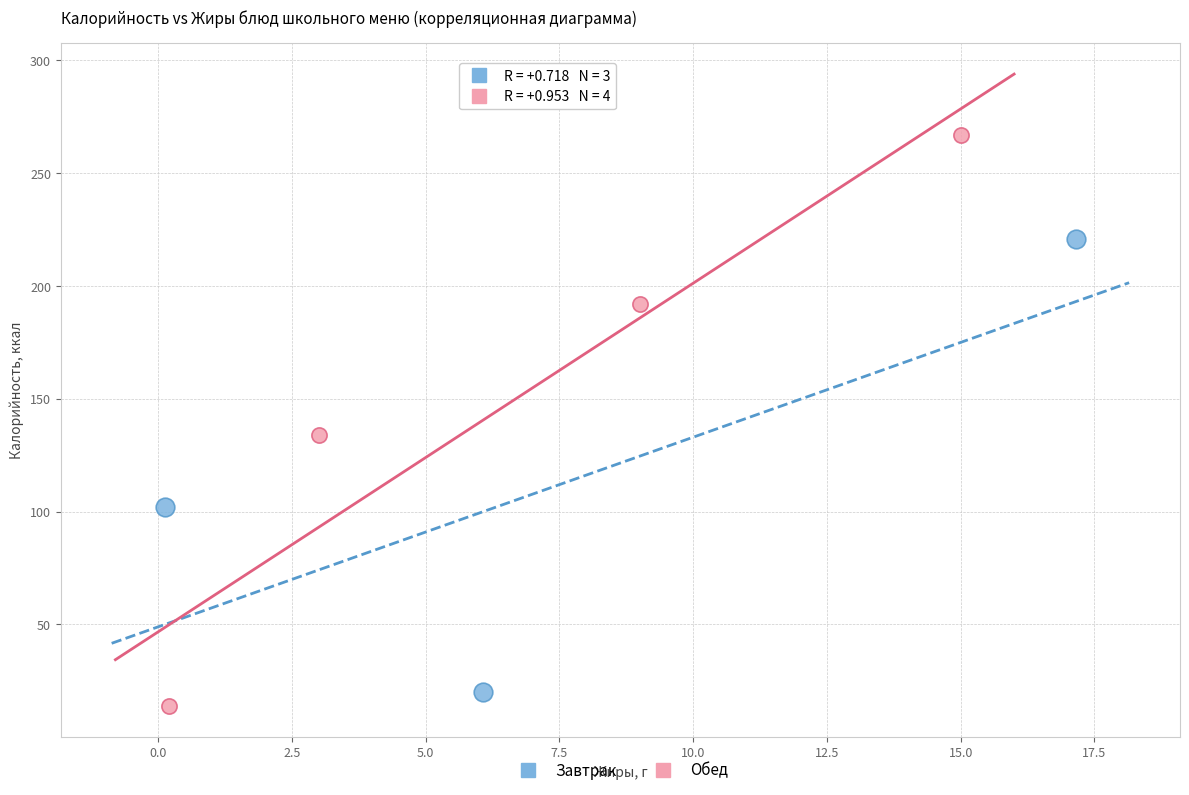

Which series contains the lowest Y value?

Обед